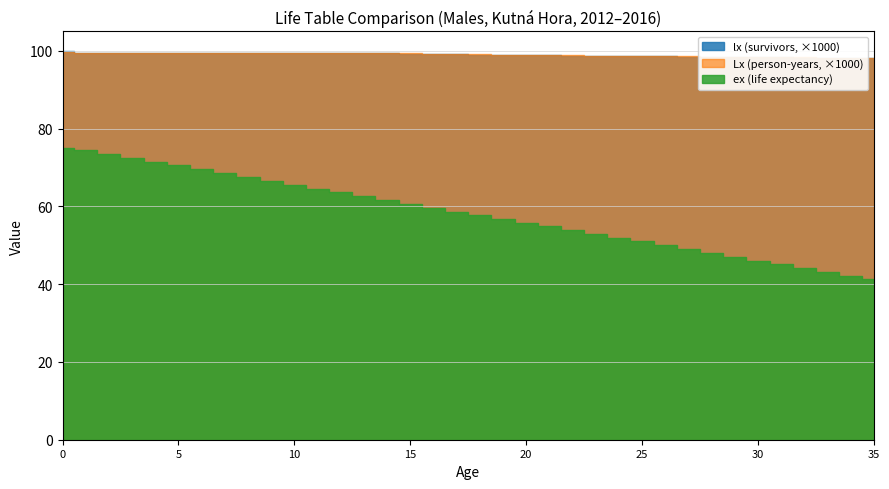

Rank the series at 11 from highest to lowest value.

Lx (person-years), lx (survivors), ex (life expectancy)